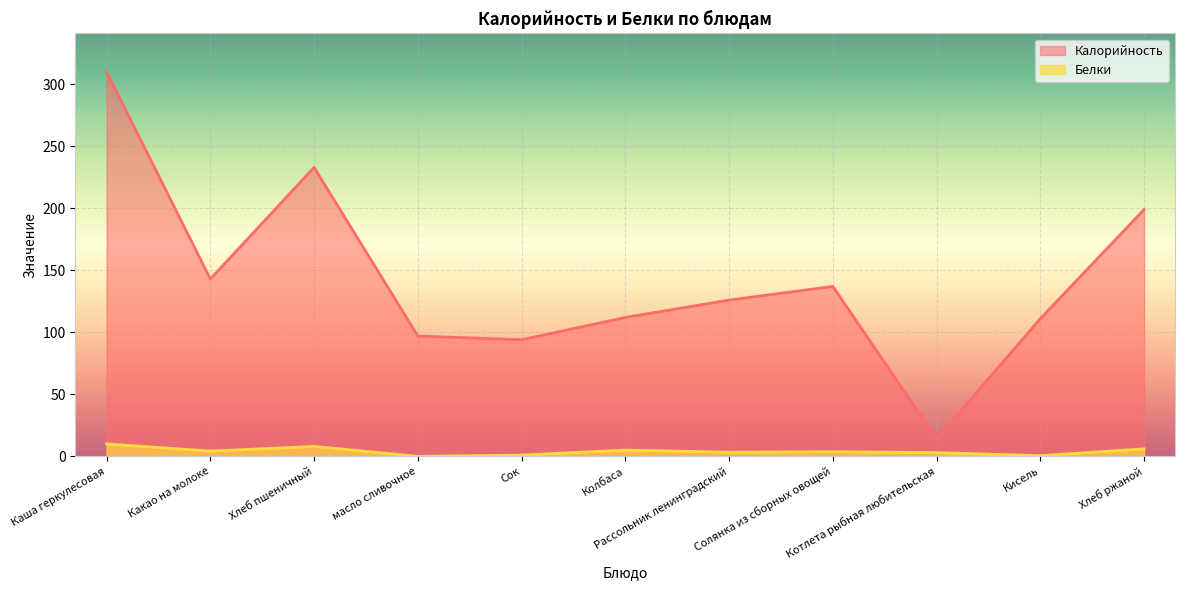

How many values in the Белки series exceed 3?

7